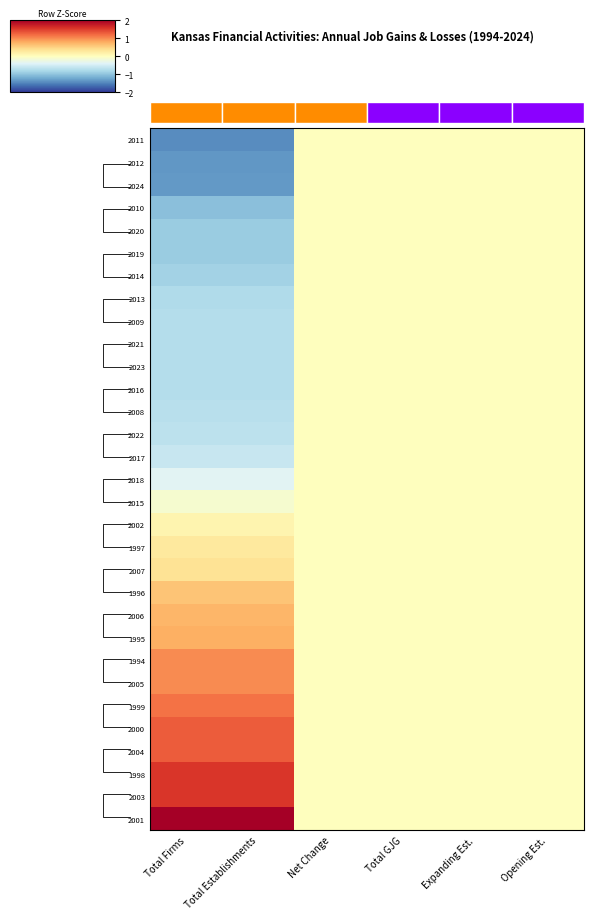

What is the greatest value displayed?

2.1